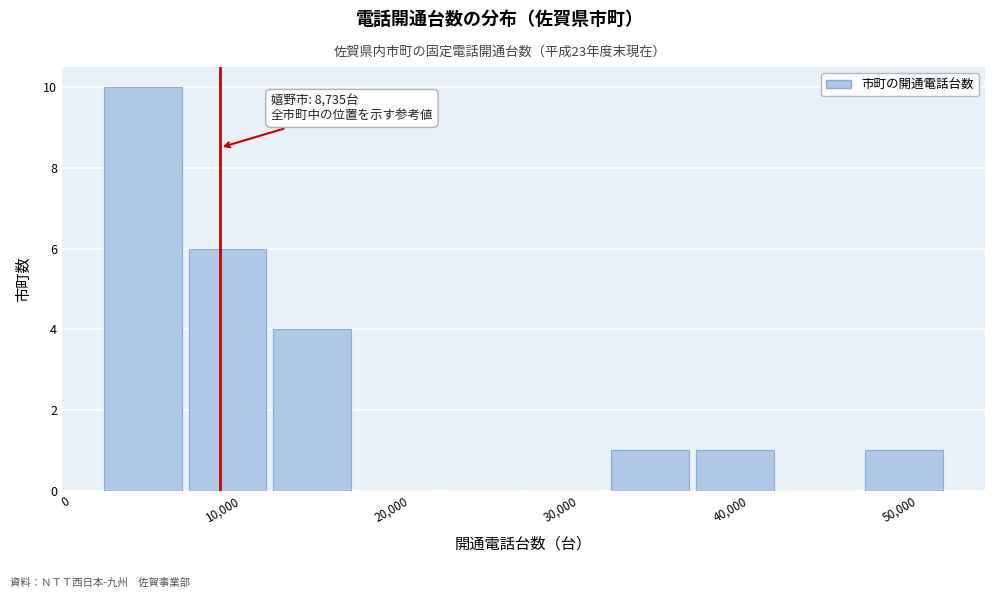

Over which range of the x-axis is the bar tallest?

2000 to 7000